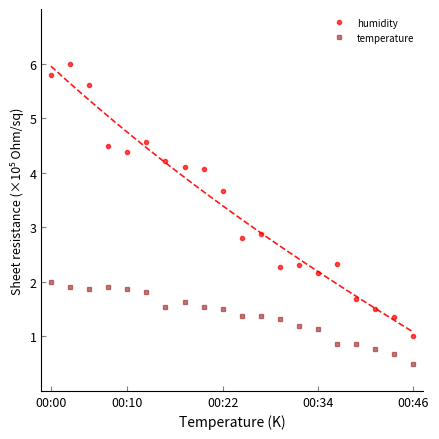

Reading left to right, what are all the values shown in this chart?

humidity: 5.8	6.0	5.6	4.5	4.4	4.6	4.2	4.1	4.1	3.7	2.8	2.9	2.3	2.3	2.2	2.3	1.7	1.5	1.4	1.0
temperature: 2.0	1.9	1.9	1.9	1.9	1.8	1.5	1.6	1.5	1.5	1.4	1.4	1.3	1.2	1.1	0.9	0.9	0.8	0.7	0.5